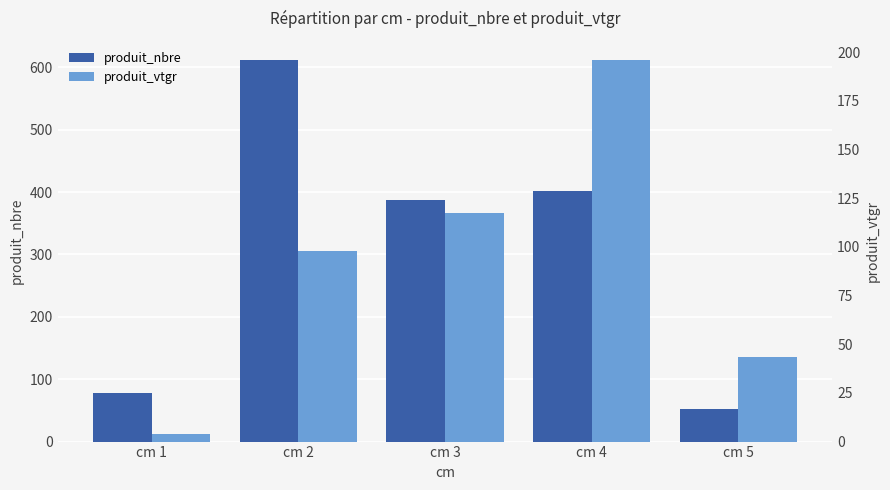

What value does the produit_vtgr series have at cm 3?

117.6